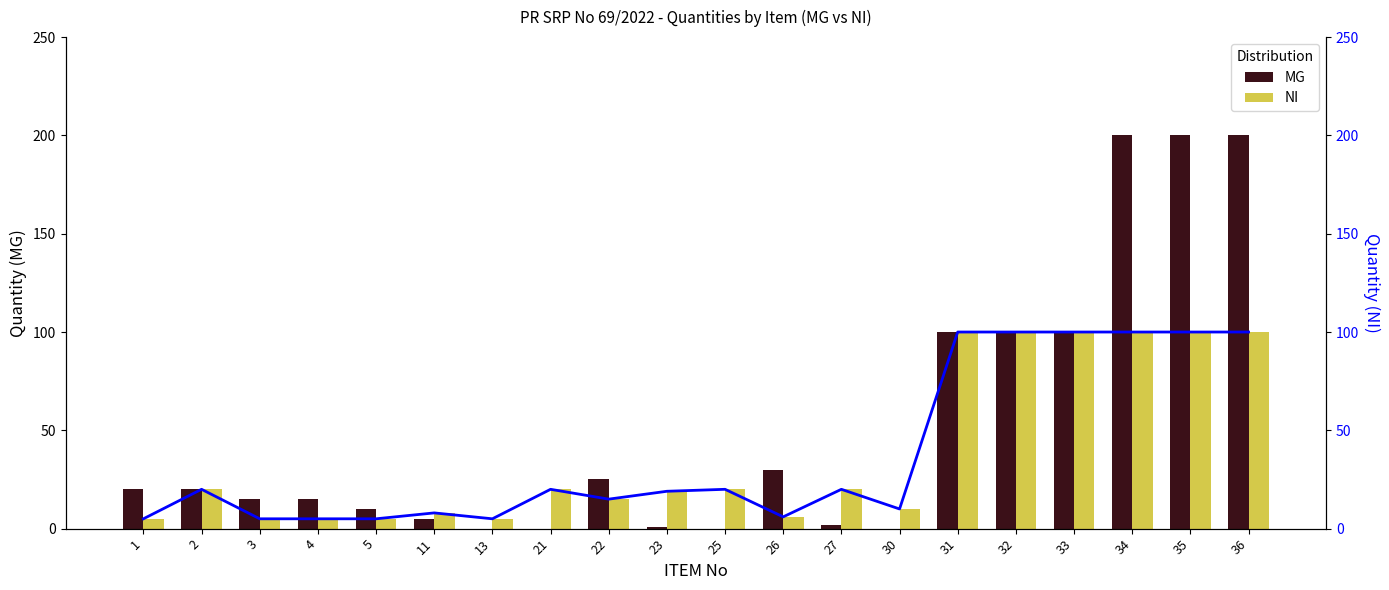

Is it true that NI (line) equals 5 at 5?

True